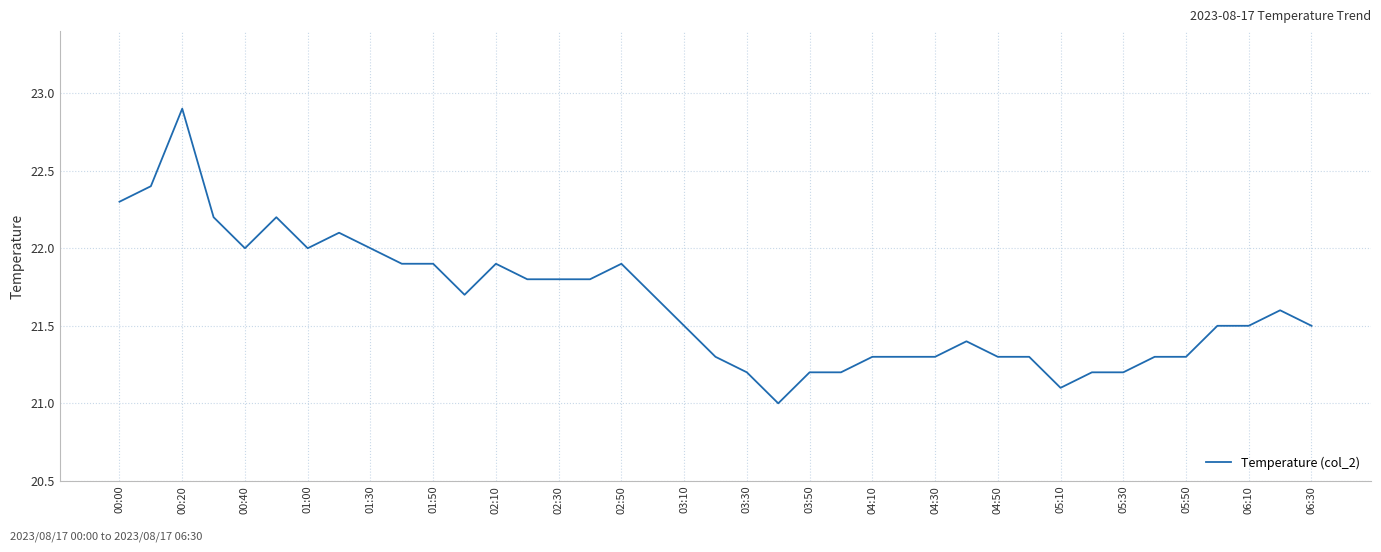

What is the smallest value displayed?

21.0